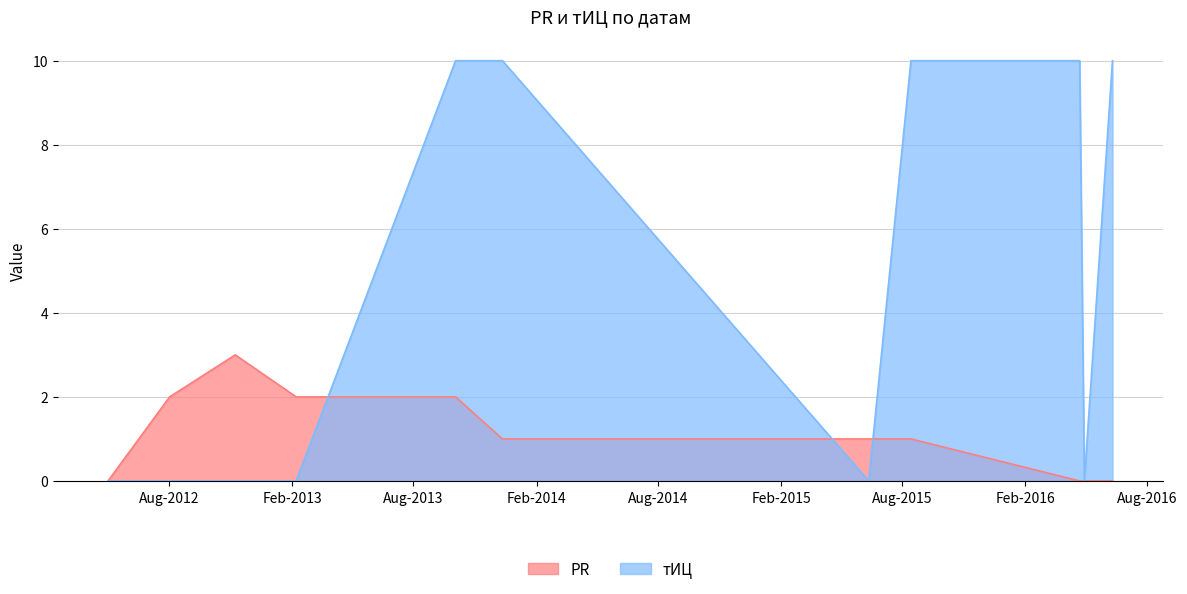

Where does the PR series first go above 1?

2012-08-02